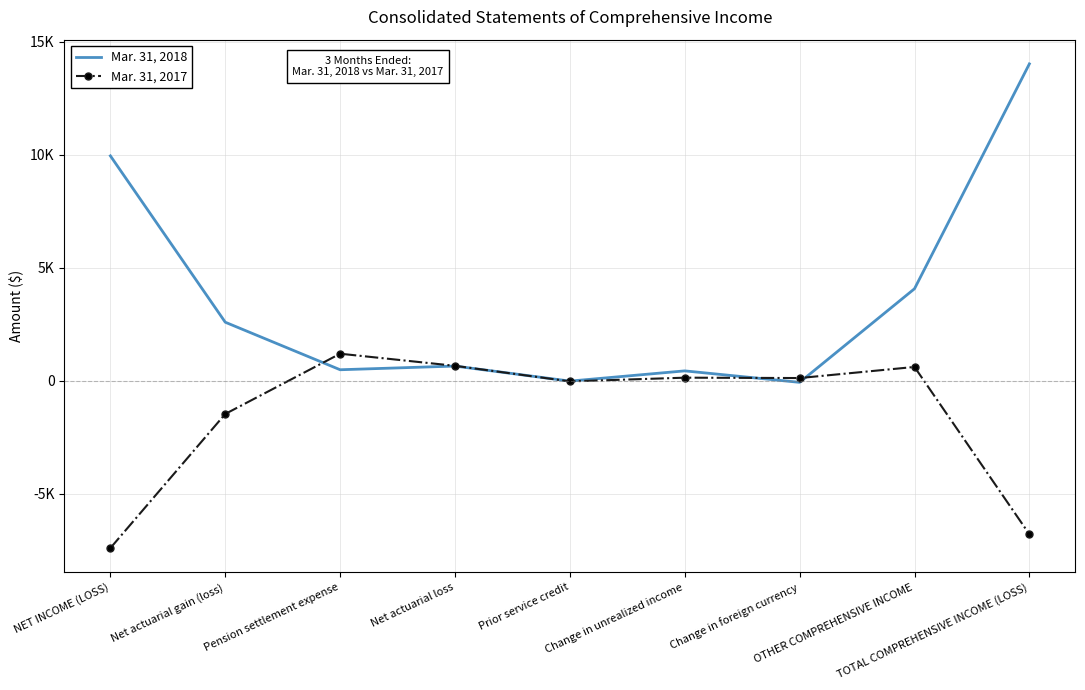

What are all the series names shown in the legend?

Mar. 31, 2018, Mar. 31, 2017